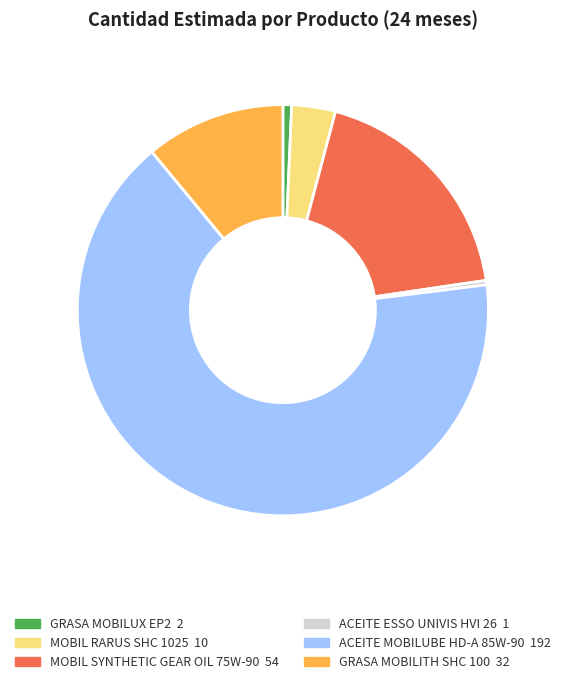

Is the sum of MOBIL RARUS SHC 1025 and GRASA MOBILUX EP2 greater than half?

No